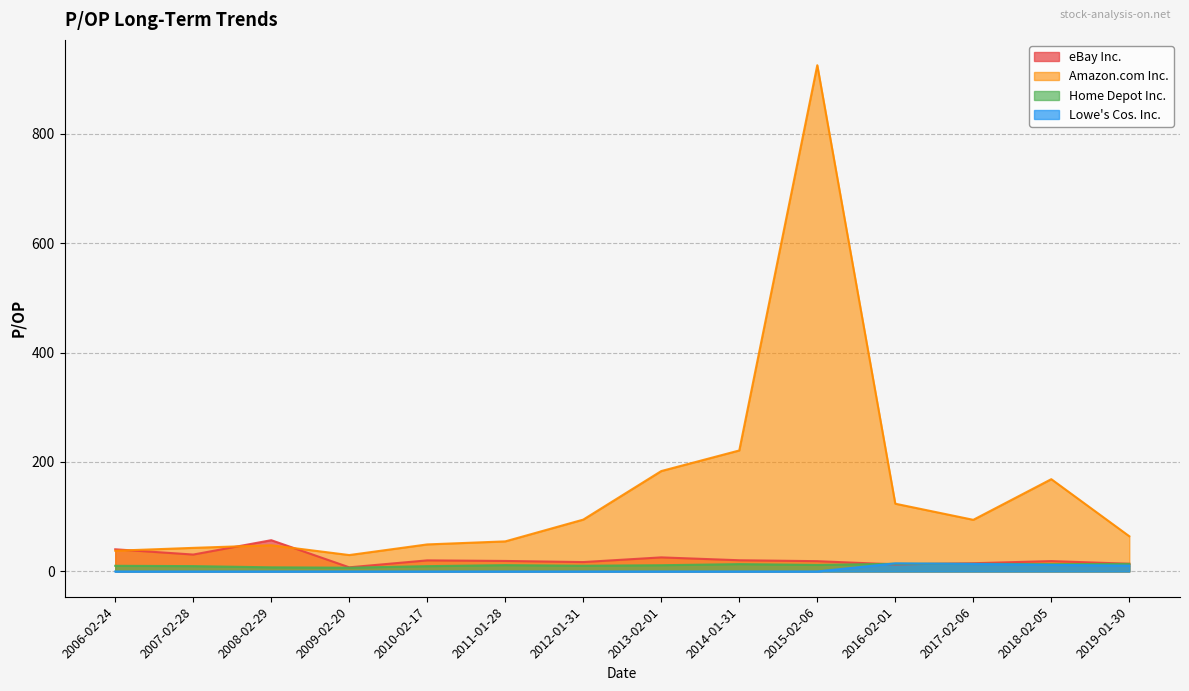

List the series in order of their peak value, lowest first.

Home Depot Inc., Lowe's Cos. Inc., eBay Inc., Amazon.com Inc.